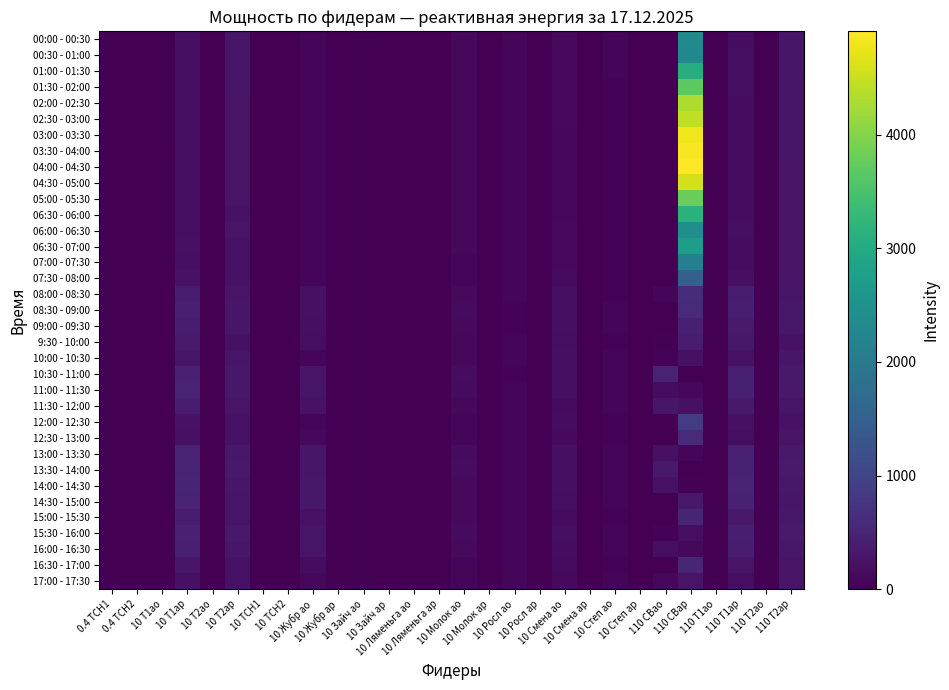

What is the difference between the highest and lowest values at 0.4 ТСН1?

0.8